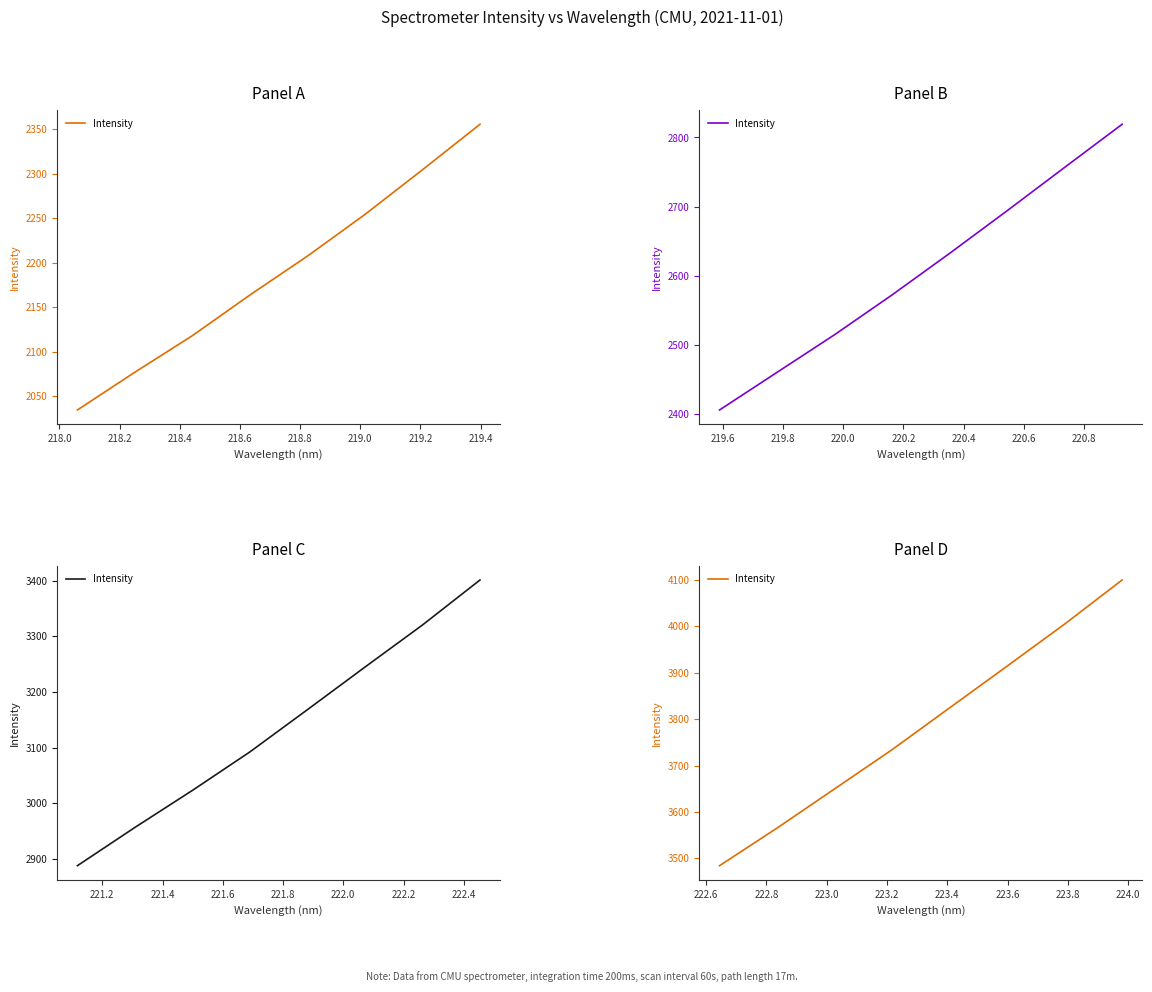

Does the chart have visible grid lines?

No